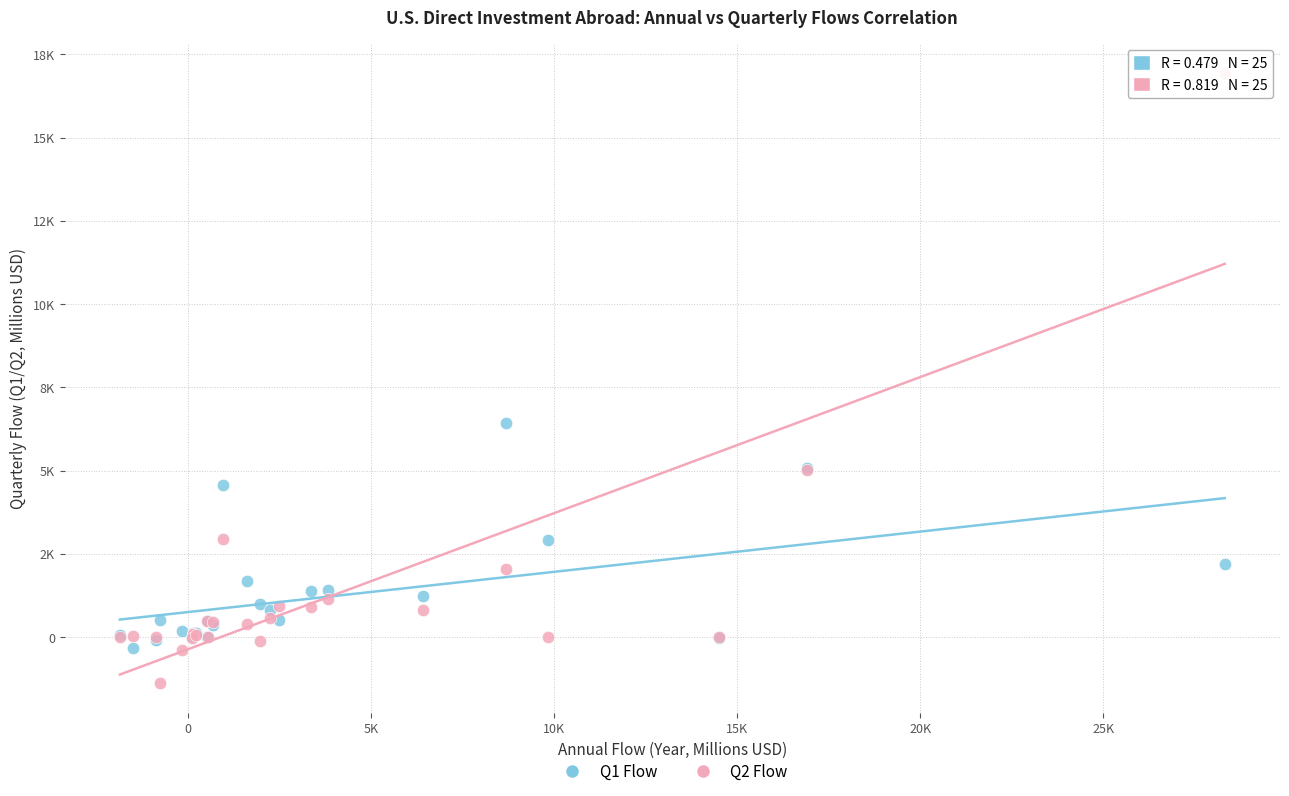

What are all the series names shown in the legend?

Q1 Flow, Q2 Flow